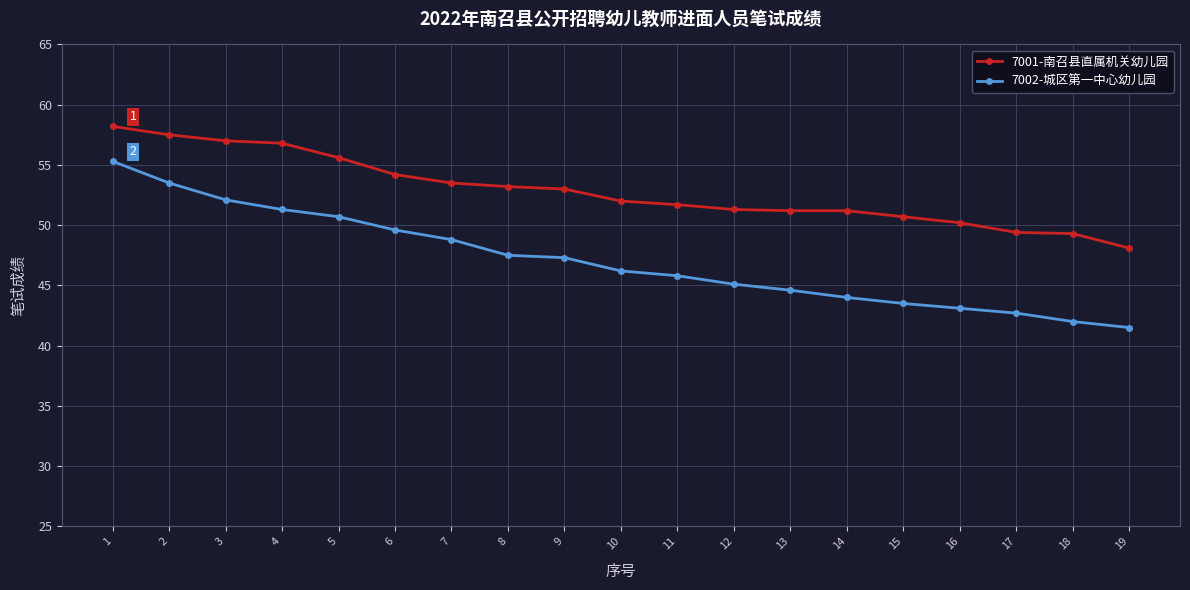

True or false: 7001-南召县直属机关幼儿园 and 7002-城区第一中心幼儿园 intersect in this chart.

False